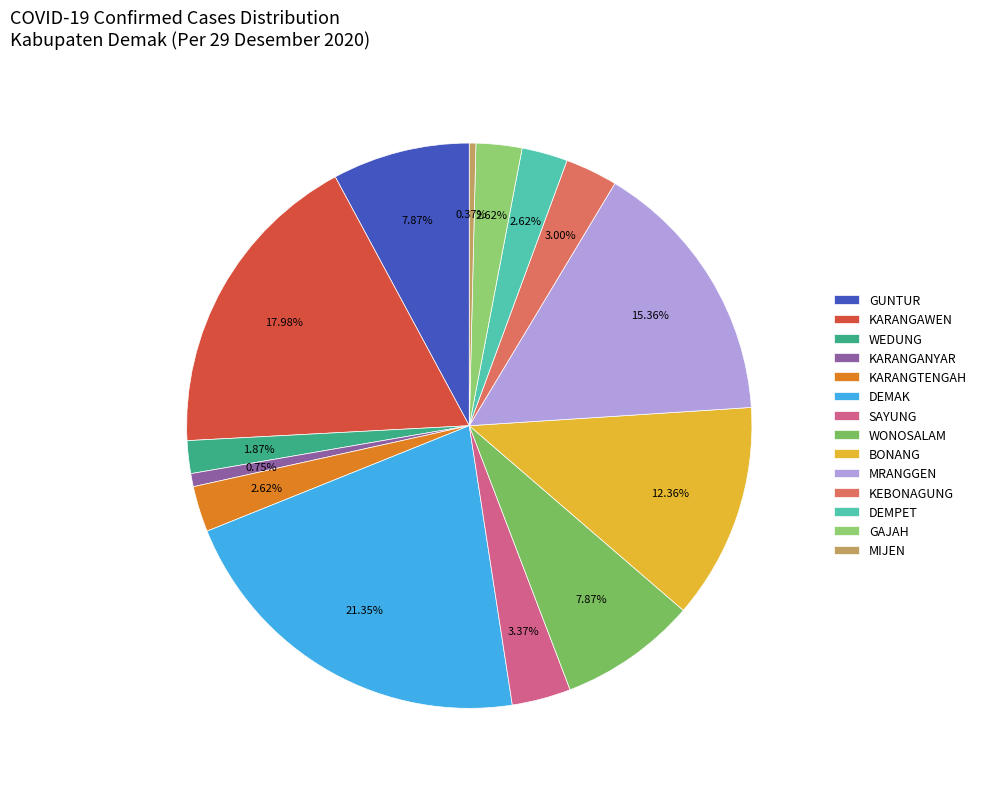

What percentage do KARANGANYAR and DEMAK together represent?

22.1%